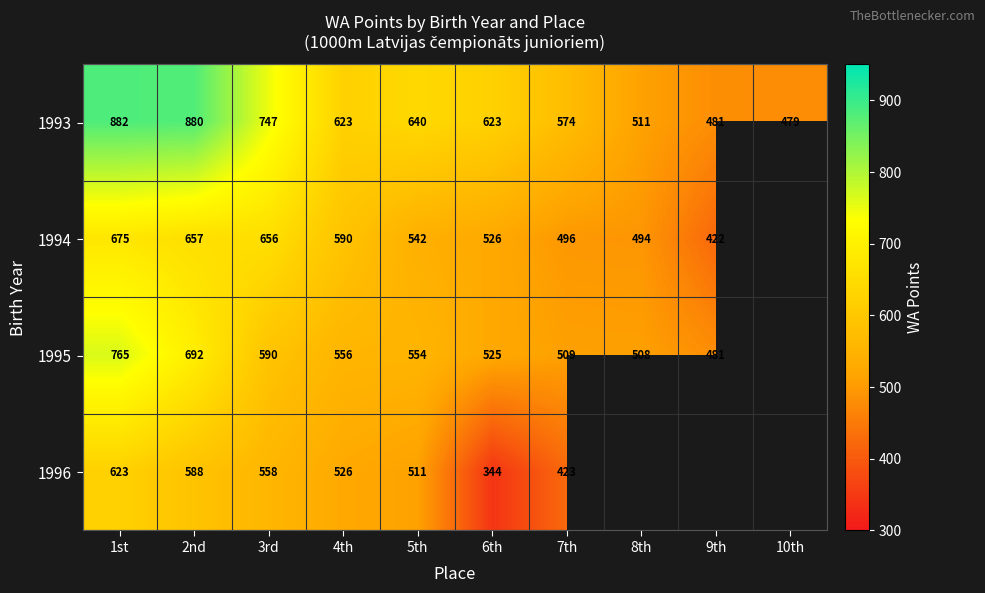

How many data points does each series have?

10